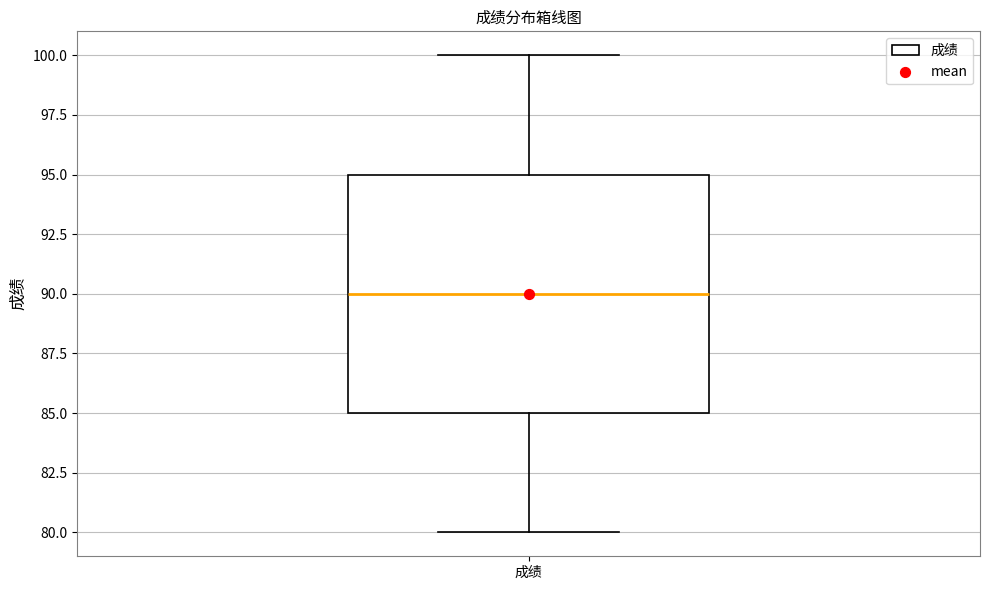

Transcribe this box plot: give where the median line is, the range the box spans, and where the two whiskers end, as read against the y-axis. The values are not printed on the chart, so give them approximately, as read against the axis.

median 90, box 85 to 95, whiskers 80 to 100